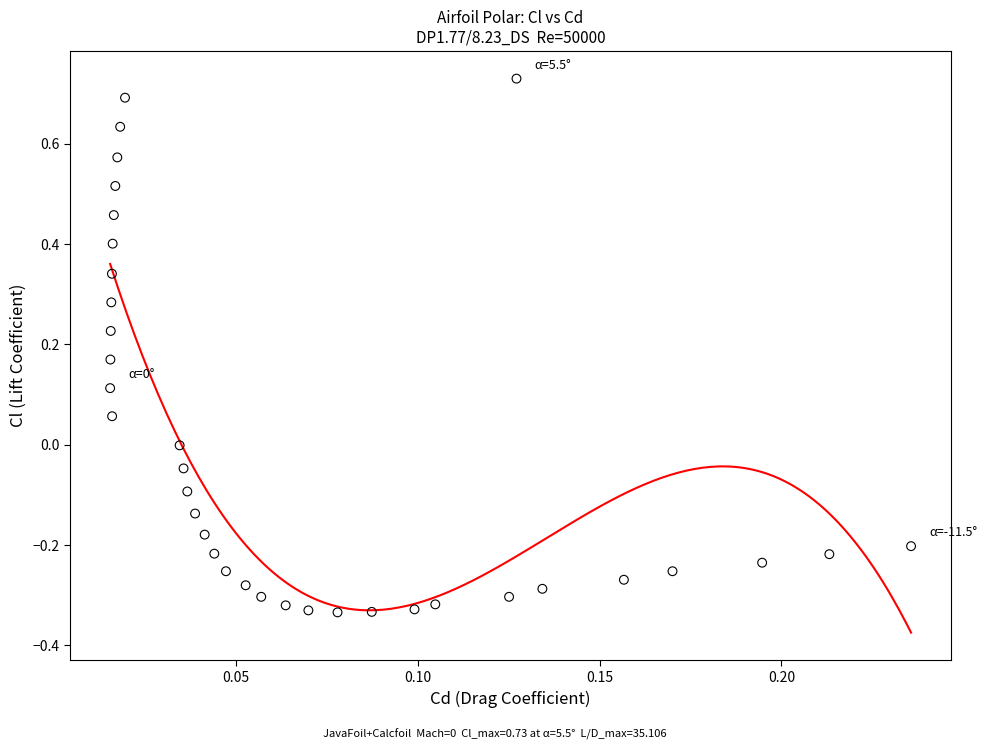

What is the range of Y values (max minus min)?

1.1